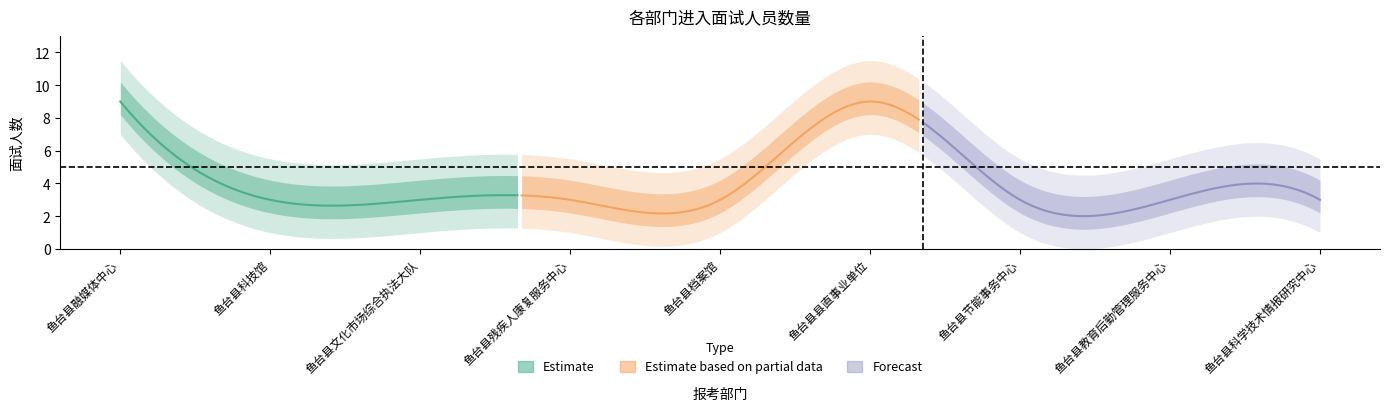

What is the difference between the values at 鱼台县残疾人康复服务中心 and 鱼台县县直事业单位?

6